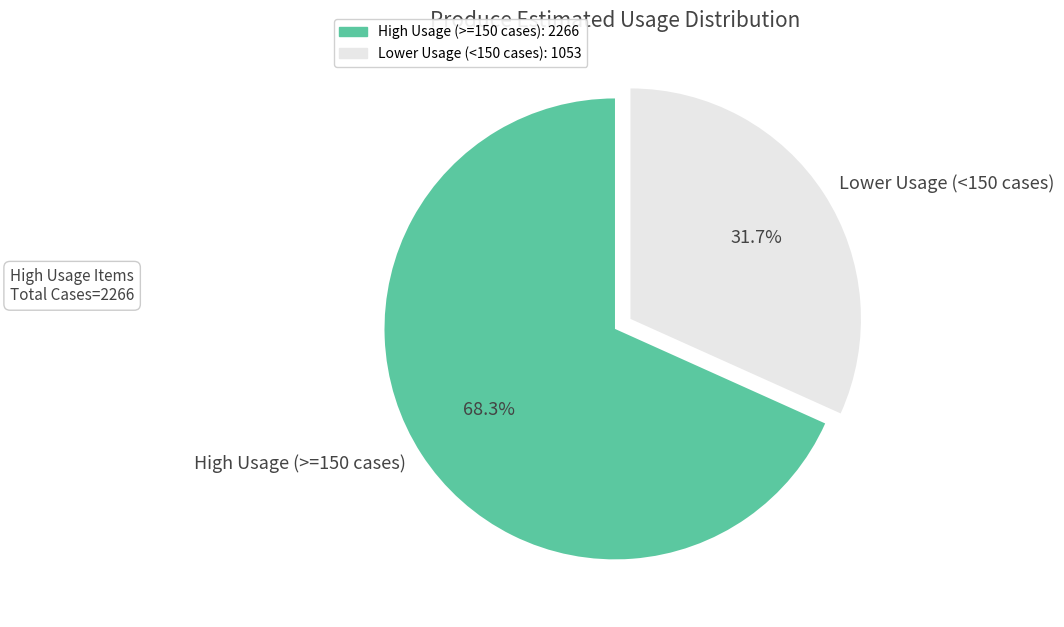

Which has a higher value, High Usage (>=150 cases) or Lower Usage (<150 cases)?

High Usage (>=150 cases)